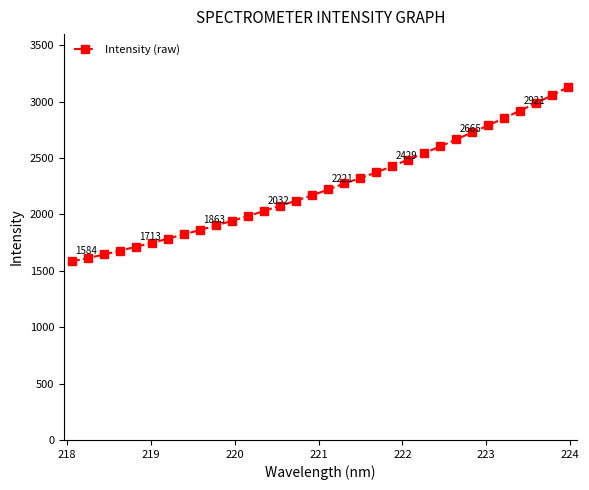

What is the average value?

2252.2